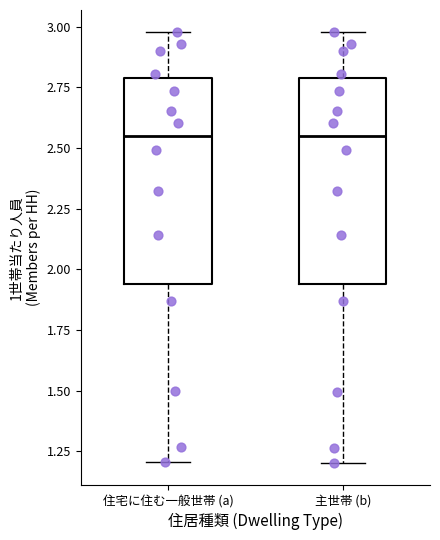

Reading left to right, transcribe this box plot: for each box, give where its median line is, the range the box spans, and where its two whiskers end, as read against the y-axis. The values are not printed on the chart, so give them approximately, as read against the axis.

住宅に住む一般世帯 (a): median 2.55, box 1.95 to 2.80, whiskers 1.20 to 3.00
主世帯 (b): median 2.55, box 1.95 to 2.80, whiskers 1.20 to 3.00